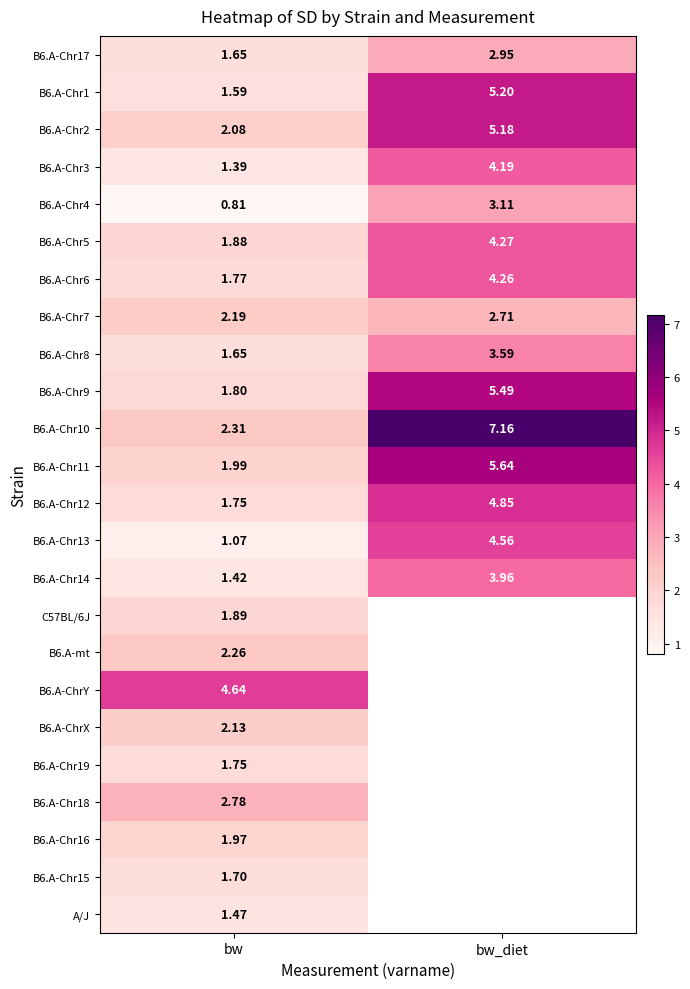

What is the spread (max minus min) of values at bw?

3.8